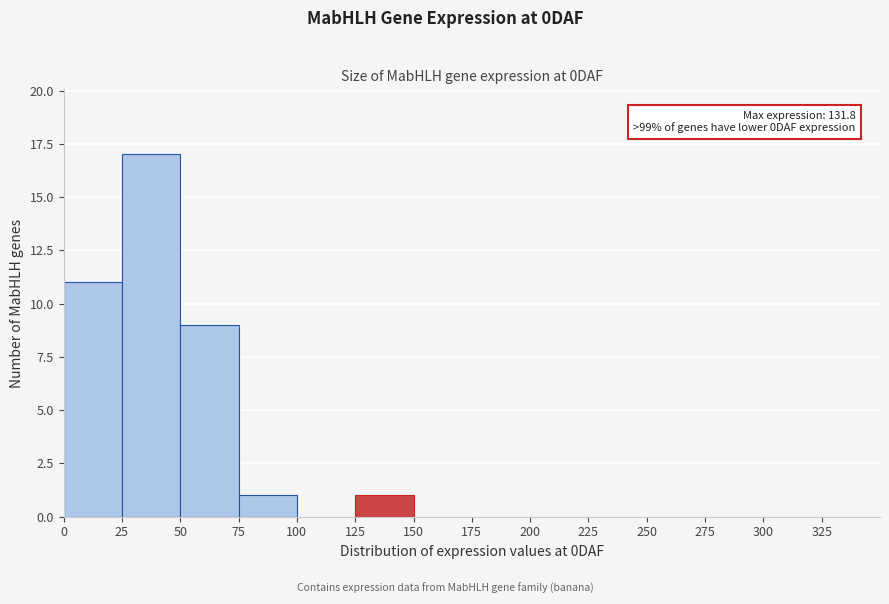

Over which range of the x-axis is the bar tallest?

25 to 50